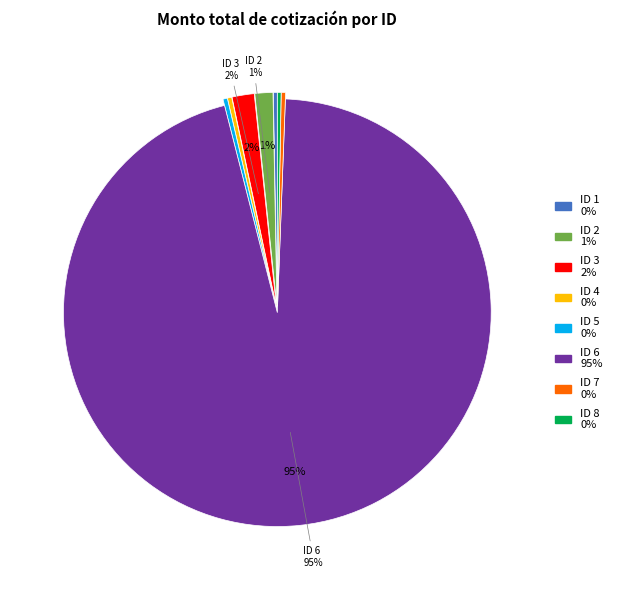

To the nearest percent, what is the average slice percentage?

12%